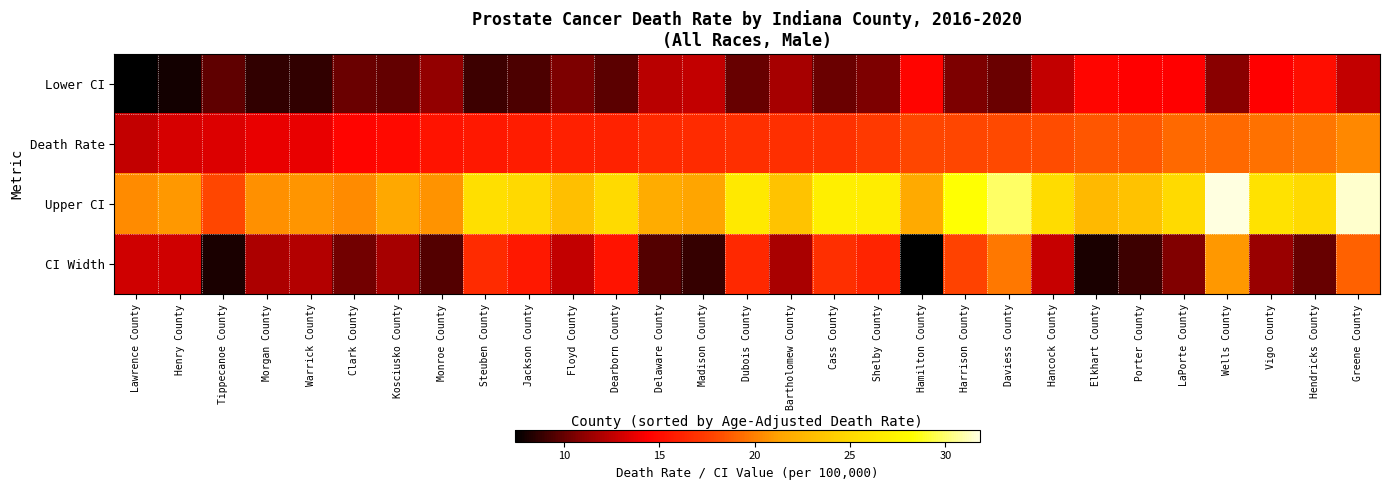

Which category has the highest value across all series?

Wells County